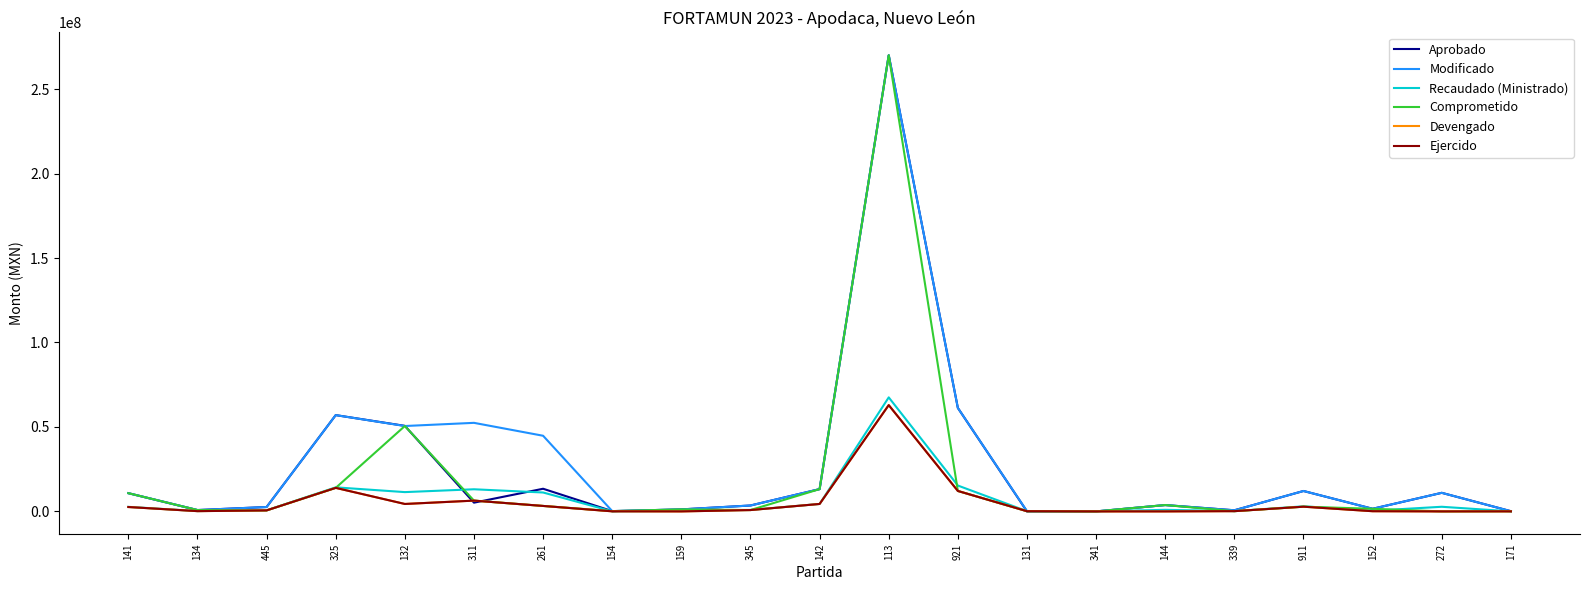

Is this an area chart (filled region under the line)?

No